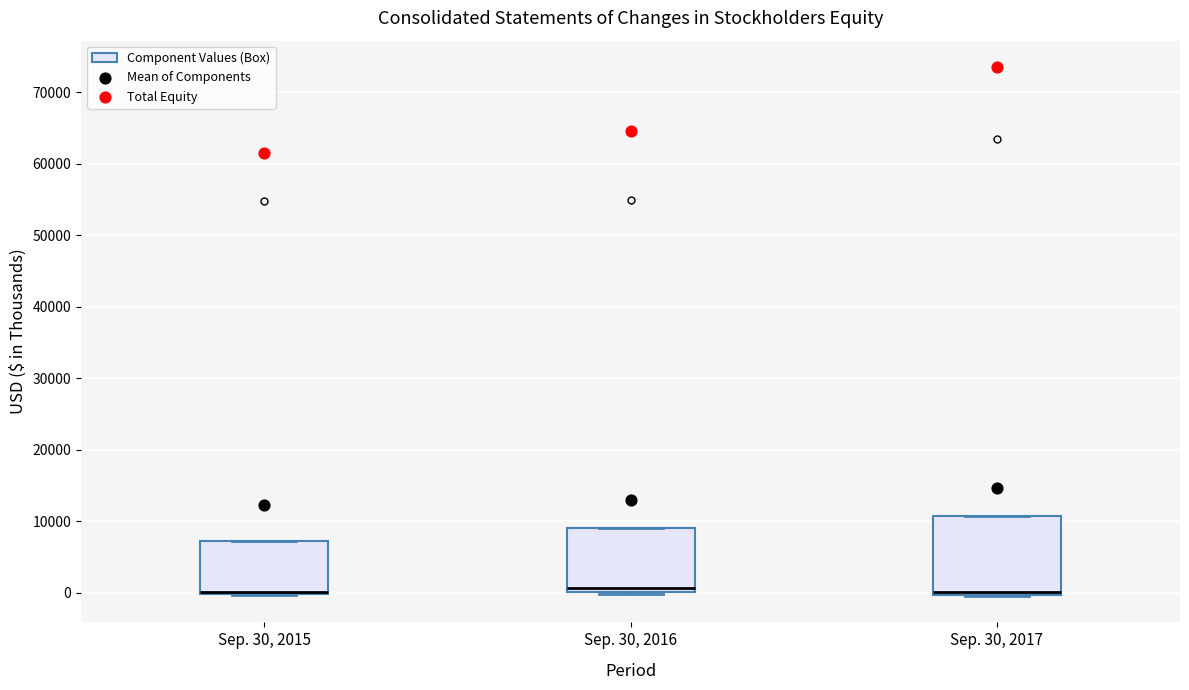

Reading left to right, transcribe this box plot: for each box, give where its median line is, the range the box spans, and where its two whiskers end, as read against the y-axis. The values are not printed on the chart, so give them approximately, as read against the axis.

Sep. 30, 2015: median 0 (drawn on the box's lower edge), box 0 to 7000, whiskers 0 to 7000
Sep. 30, 2016: median 1000, box 0 to 9000, whiskers 0 to 9000
Sep. 30, 2017: median 0 (just above the box's lower edge), box 0 to 11000, whiskers 0 to 11000